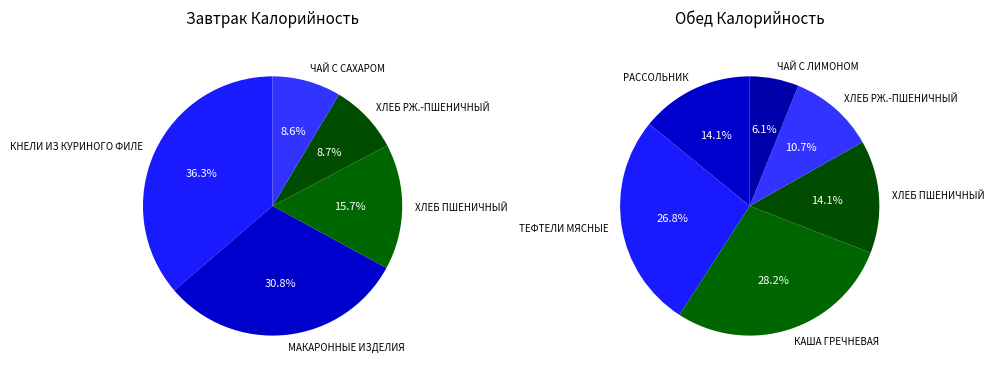

How many slices are in this pie chart?

11